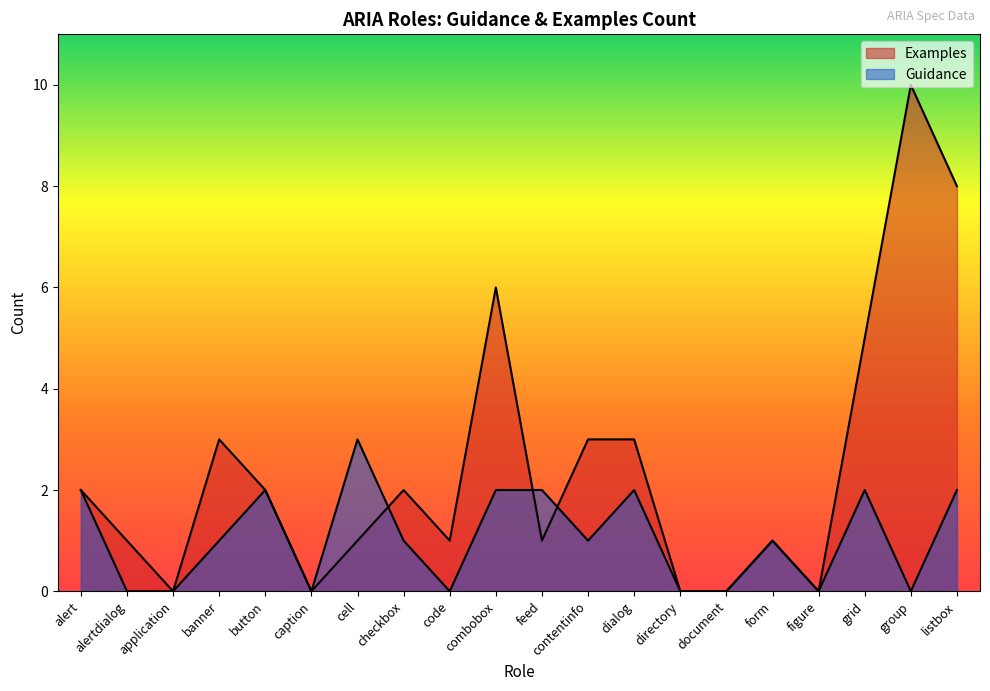

Rank the series by their maximum value, from highest to lowest.

Examples, Guidance